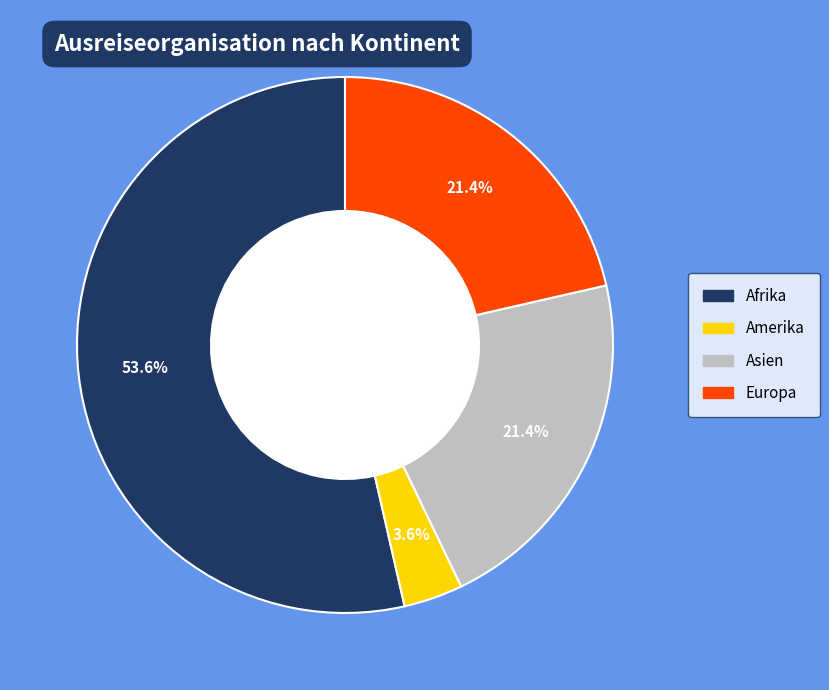

Is there a majority slice in this chart?

Yes